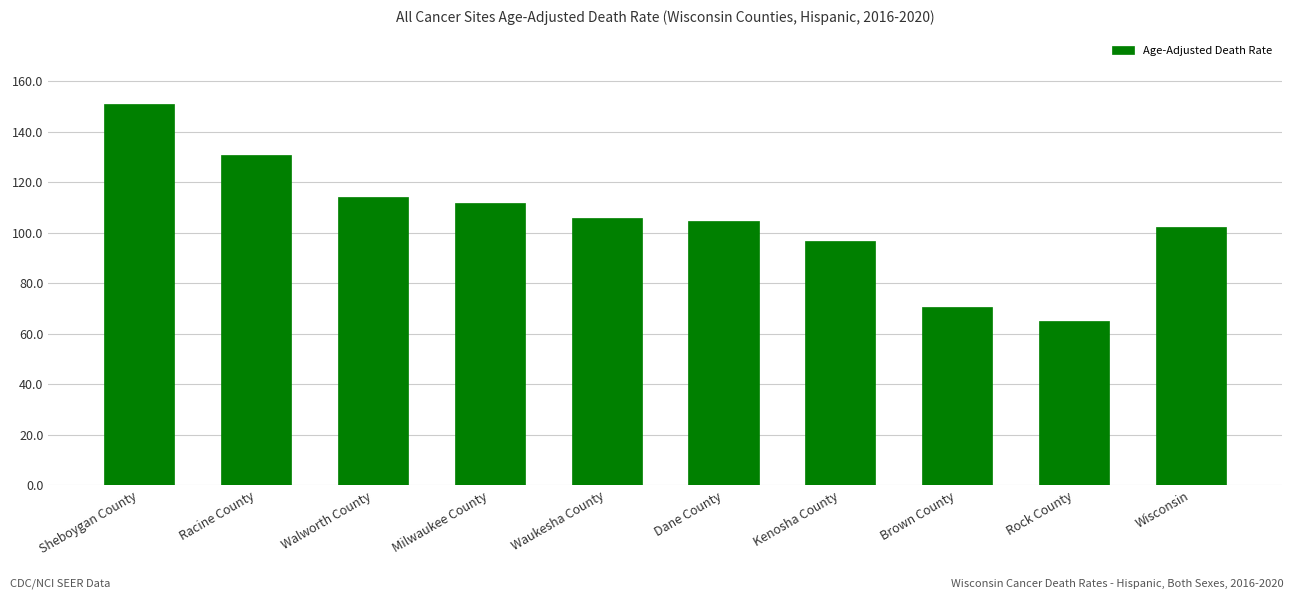

What is the approximate value at Wisconsin?

102.2